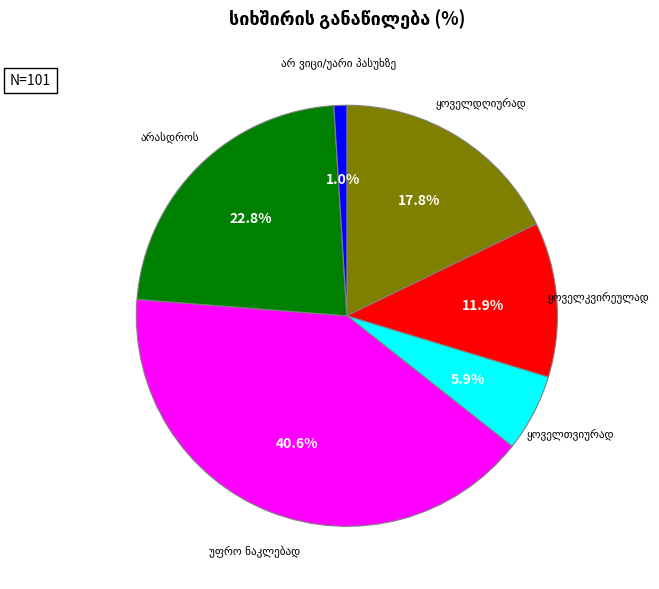

To the nearest percent, what is the average slice percentage?

17%